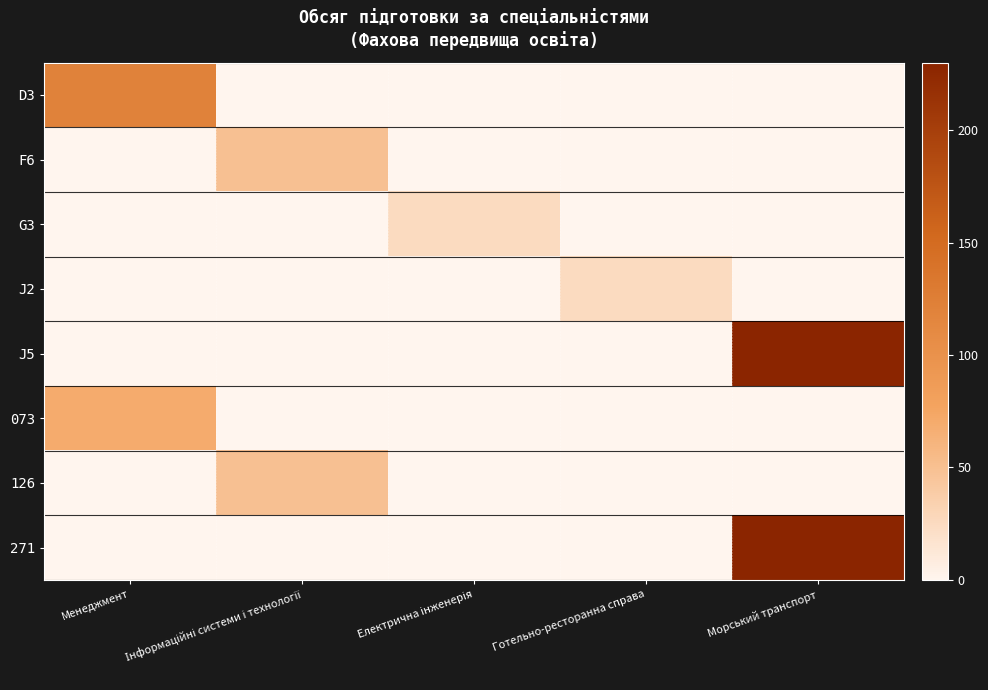

List the series in order of their peak value, highest first.

J5, 271, D3, 073, F6, 126, G3, J2